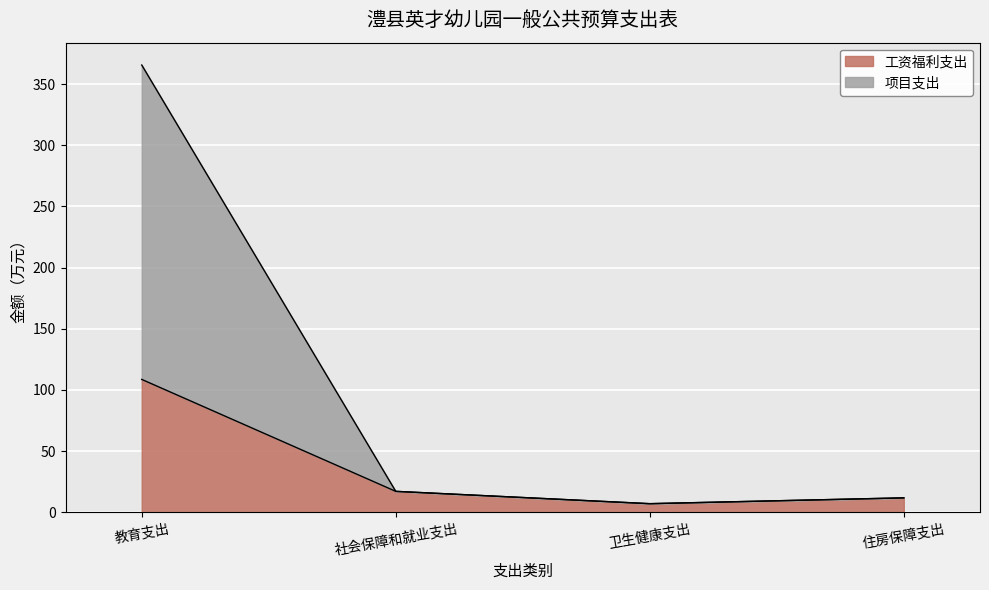

Is it true that 项目支出 equals 17.1 at 社会保障和就业支出?

True